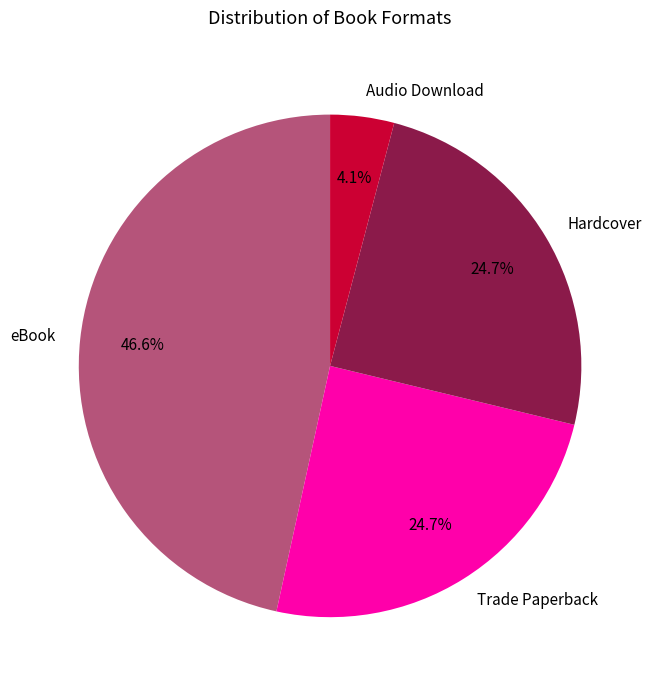

What is the smallest slice in the pie chart?

Audio Download